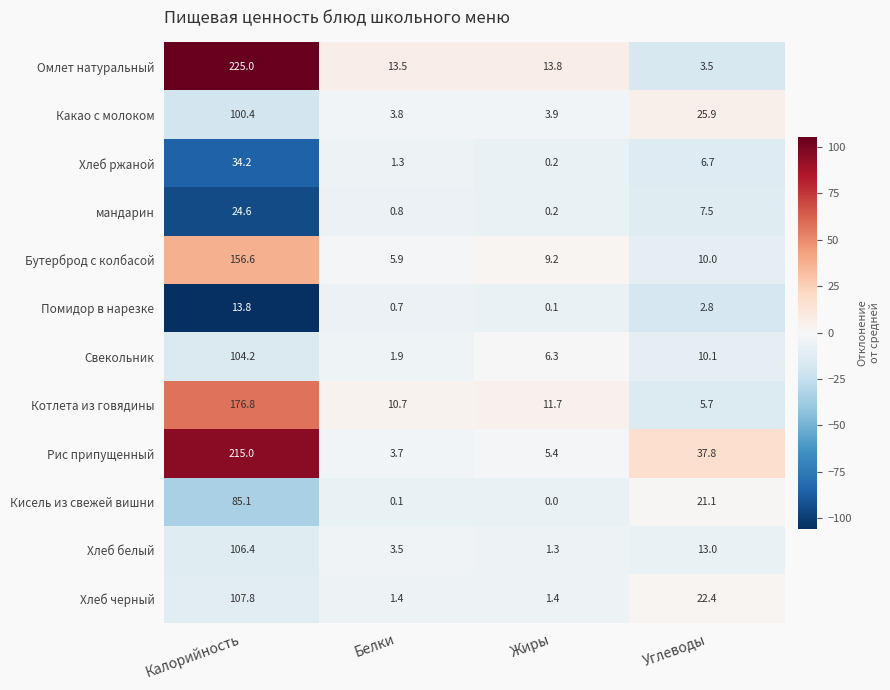

What is the total value across all series at Жиры?

53.5